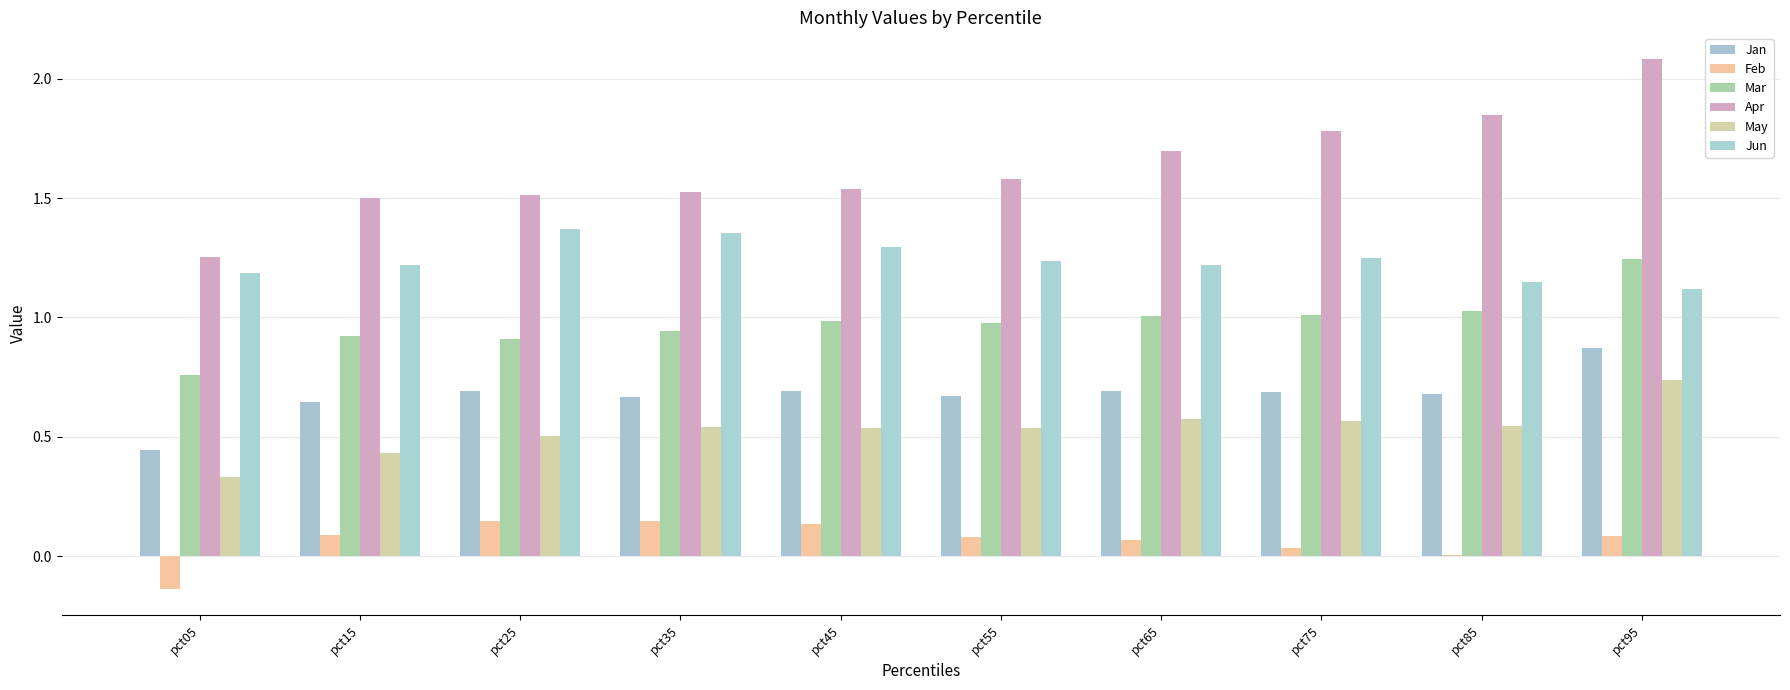

Reading left to right, list all the values displayed in this chart.

Jan: pct05=0.4	pct15=0.6	pct25=0.7	pct35=0.7	pct45=0.7	pct55=0.7	pct65=0.7	pct75=0.7	pct85=0.7	pct95=0.9
Feb: pct05=-0.1	pct15=0.1	pct25=0.1	pct35=0.1	pct45=0.1	pct55=0.1	pct65=0.1	pct75=0.0	pct85=0.0	pct95=0.1
Mar: pct05=0.8	pct15=0.9	pct25=0.9	pct35=0.9	pct45=1.0	pct55=1.0	pct65=1.0	pct75=1.0	pct85=1.0	pct95=1.2
Apr: pct05=1.3	pct15=1.5	pct25=1.5	pct35=1.5	pct45=1.5	pct55=1.6	pct65=1.7	pct75=1.8	pct85=1.8	pct95=2.1
May: pct05=0.3	pct15=0.4	pct25=0.5	pct35=0.5	pct45=0.5	pct55=0.5	pct65=0.6	pct75=0.6	pct85=0.5	pct95=0.7
Jun: pct05=1.2	pct15=1.2	pct25=1.4	pct35=1.4	pct45=1.3	pct55=1.2	pct65=1.2	pct75=1.2	pct85=1.1	pct95=1.1